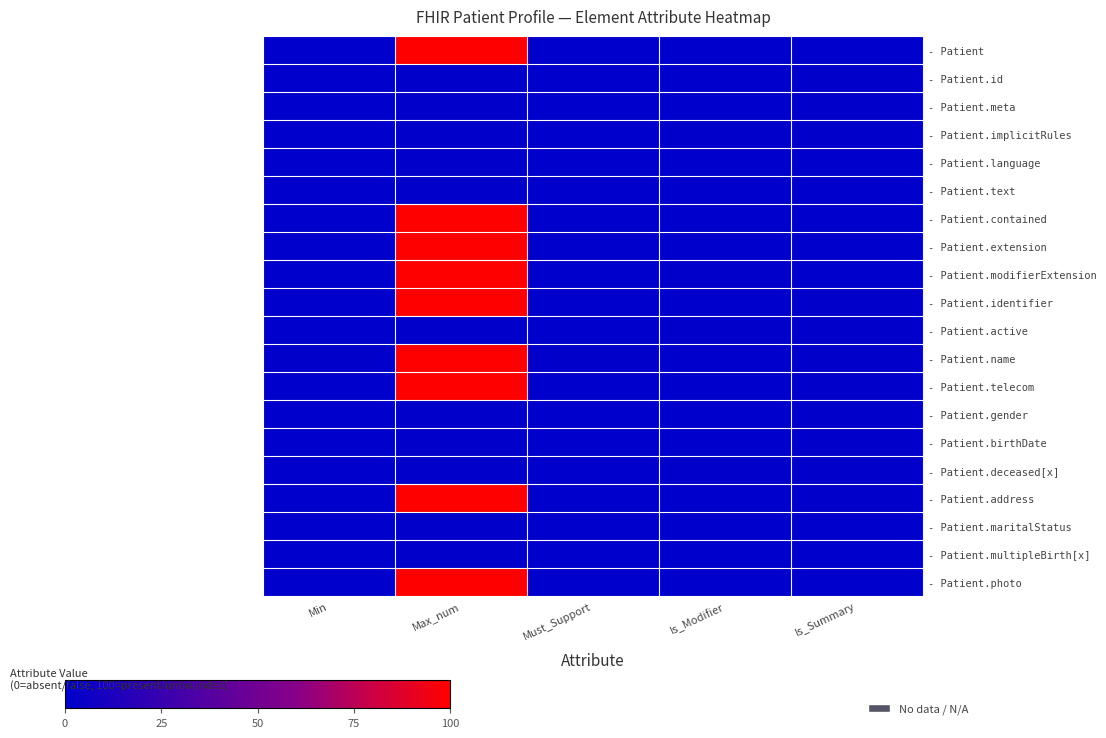

Which category has the lowest value across all series?

Min